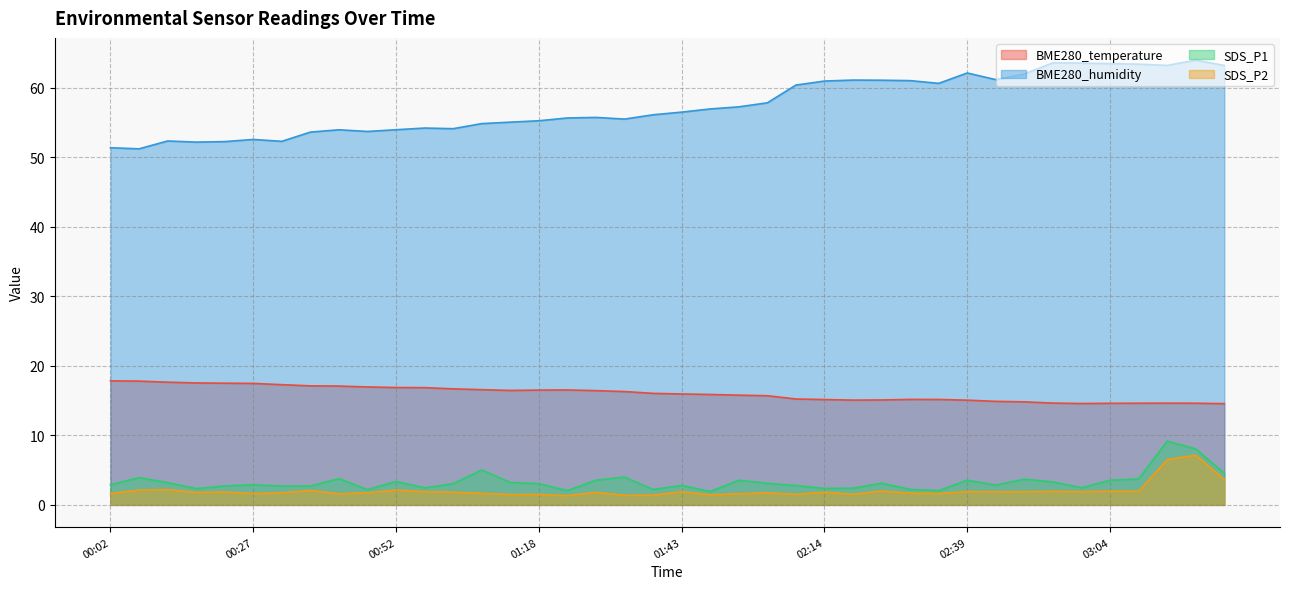

Which series has the largest range (max minus min)?

BME280_humidity